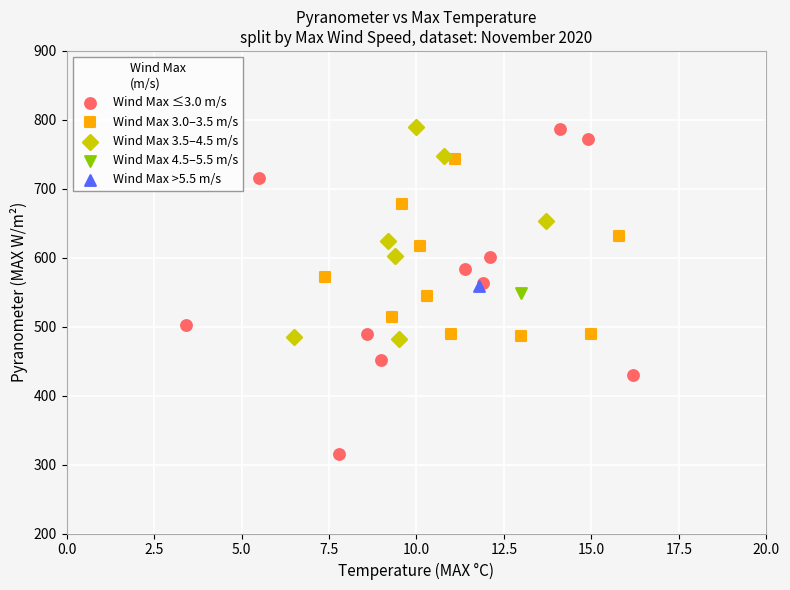

What are all the series names shown in the legend?

Wind Max ≤3.0 m/s, Wind Max 3.0–3.5 m/s, Wind Max 3.5–4.5 m/s, Wind Max 4.5–5.5 m/s, Wind Max >5.5 m/s